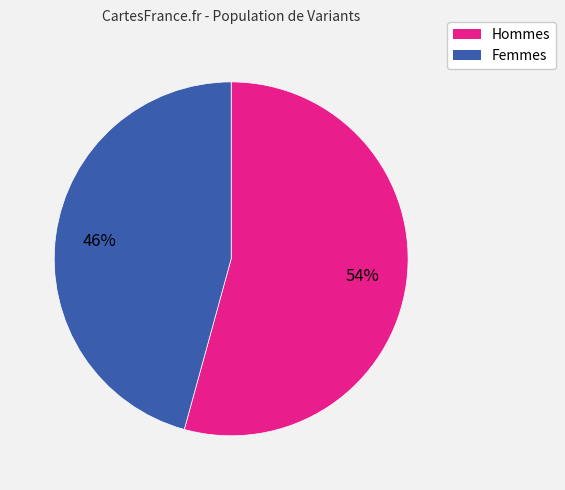

Is there a majority slice in this chart?

Yes